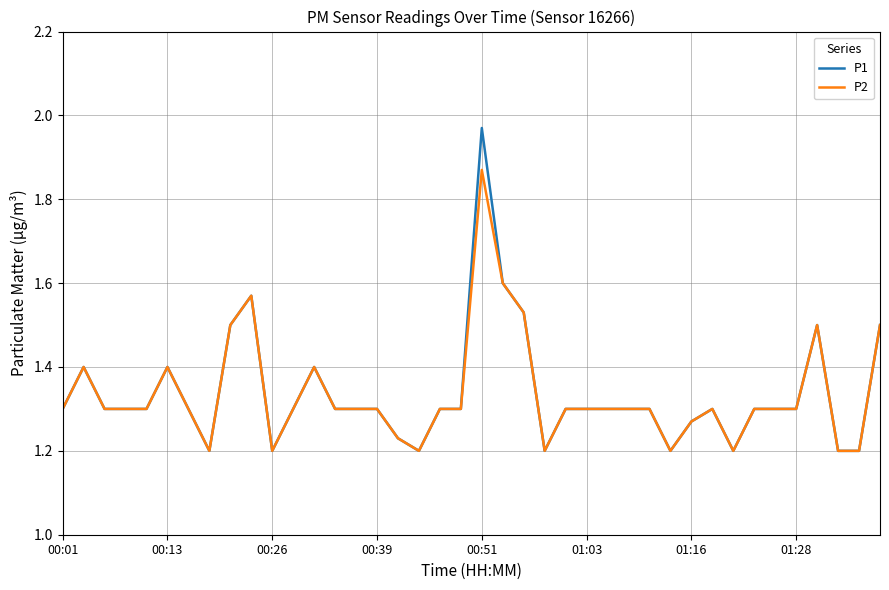

List the series in order of their peak value, lowest first.

P2, P1